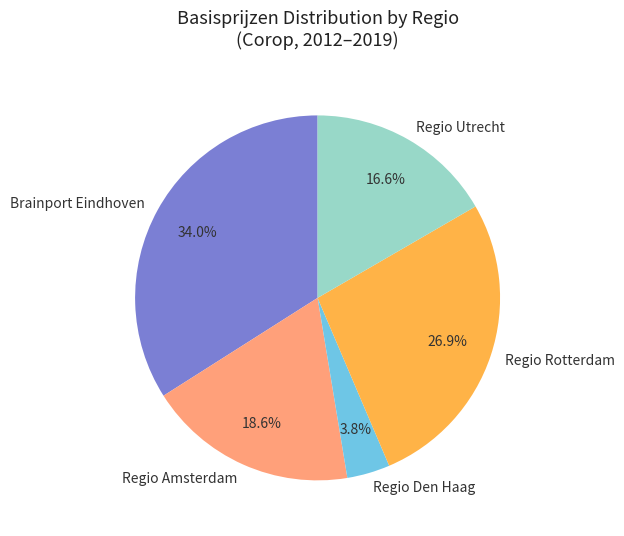

Is there a majority slice in this chart?

No